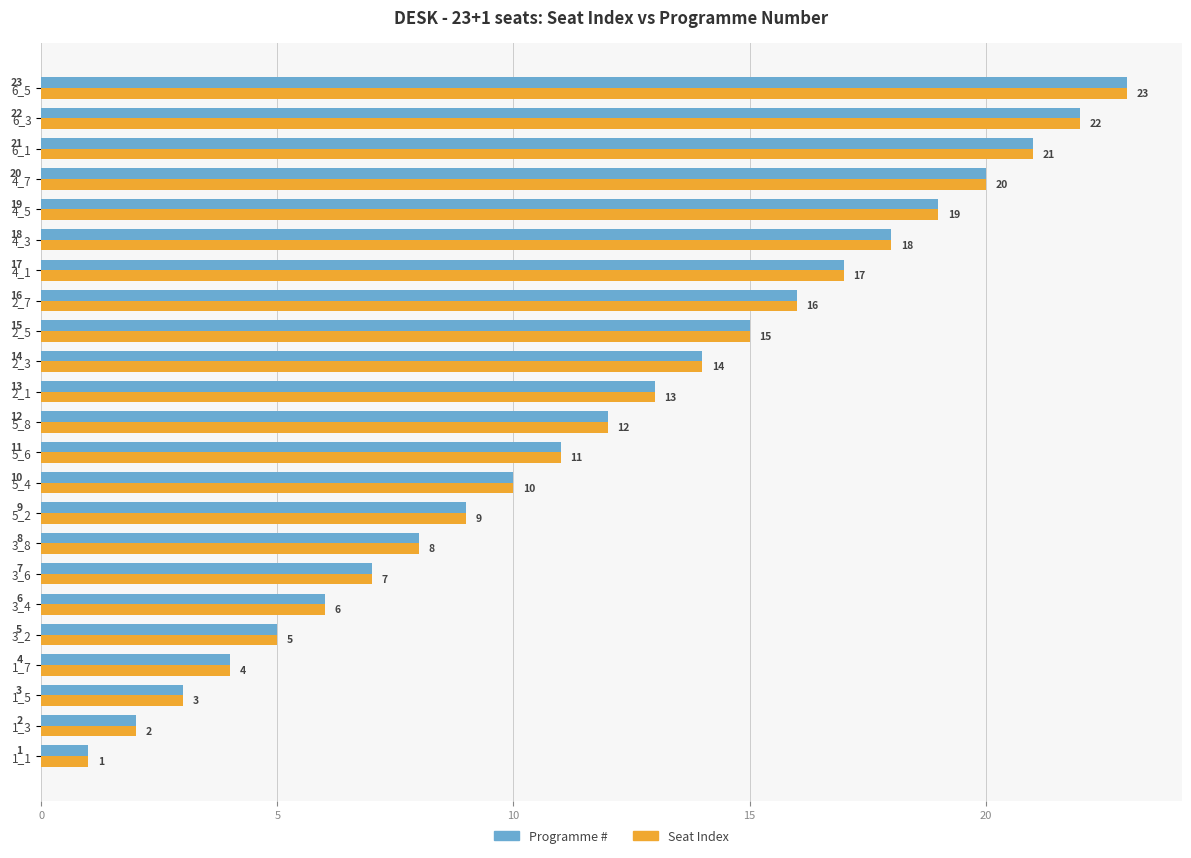

What is the total value across all series at 4_1?

34